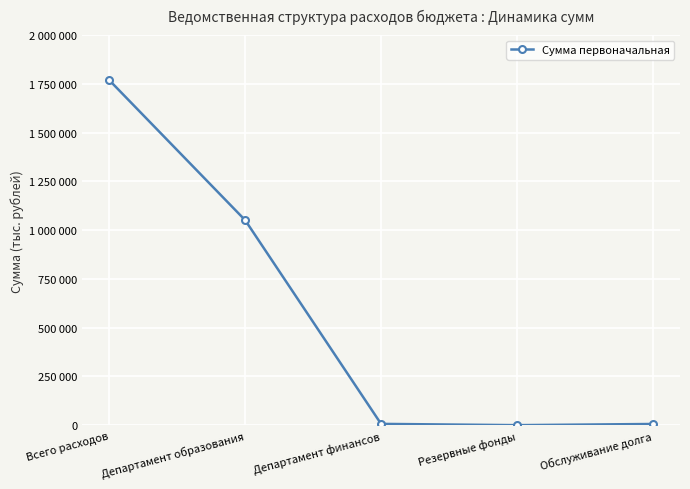

The chart shows a value of 2819719.4 at Всего расходов. True or false?

False